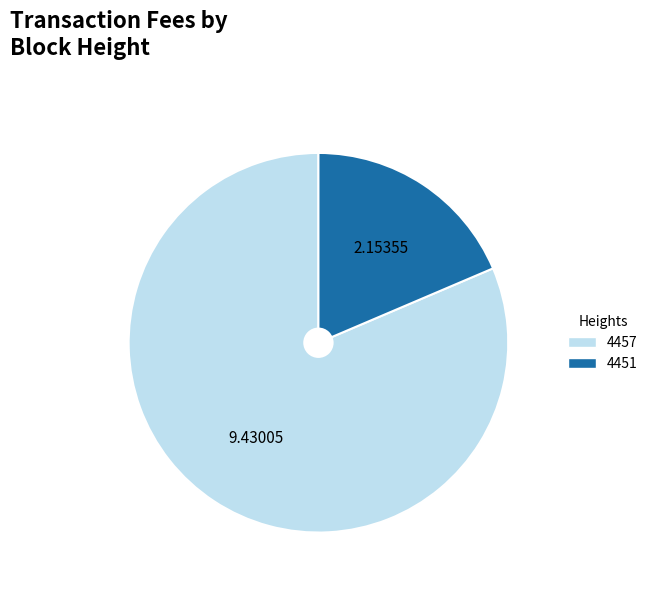

Combined, do 4451 and 4457 account for over 50%?

Yes